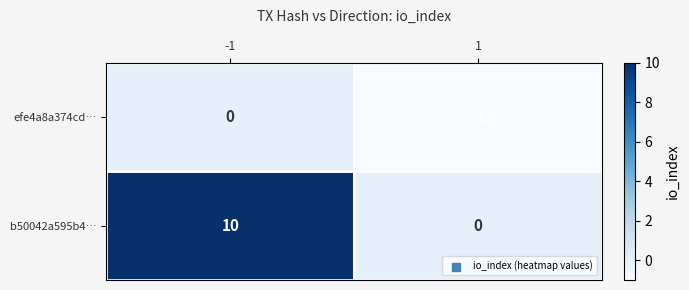

True or false: b50042a595b4… has a value of 10 at -1.

True